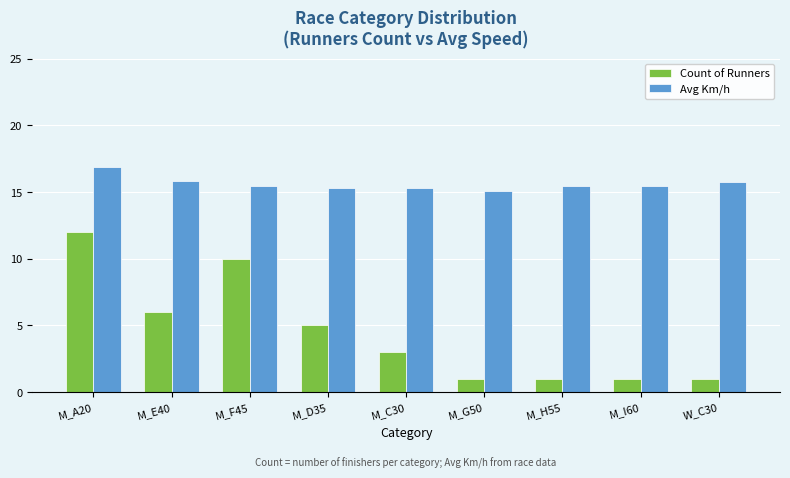

What is the label of the 1st bar from the right?

W_C30